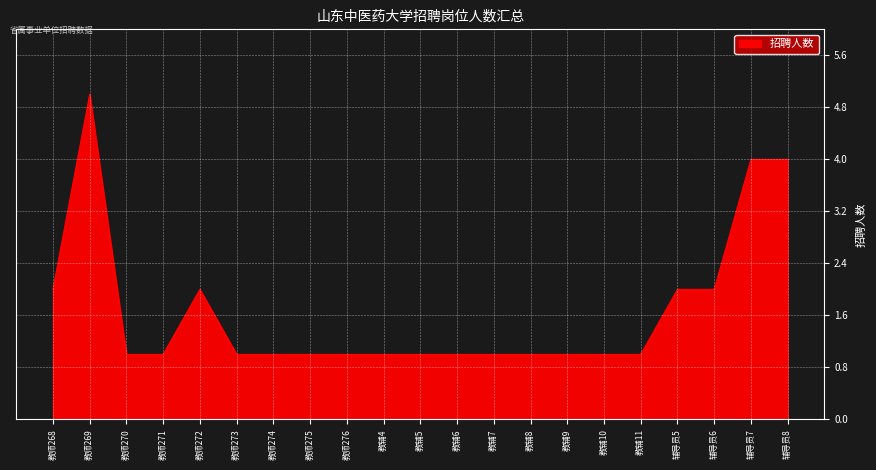

Where is the first local maximum?

教师269